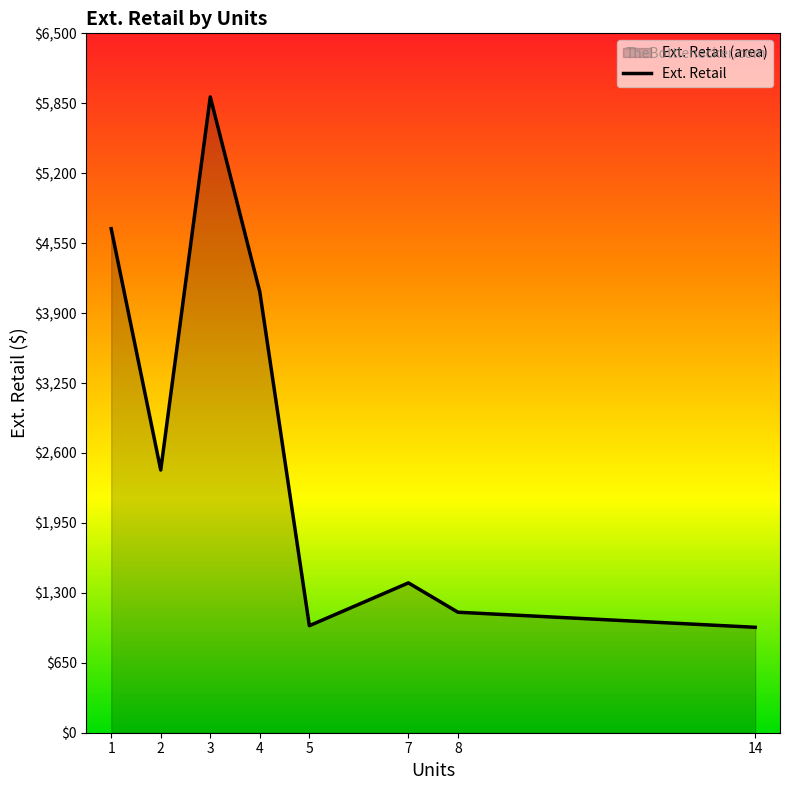

Reading left to right, extract all data points from this chart.

1=4685.0	2=2442.0	3=5909.9	4=4096.9	5=994.9	7=1392.7	8=1119.9	14=979.9